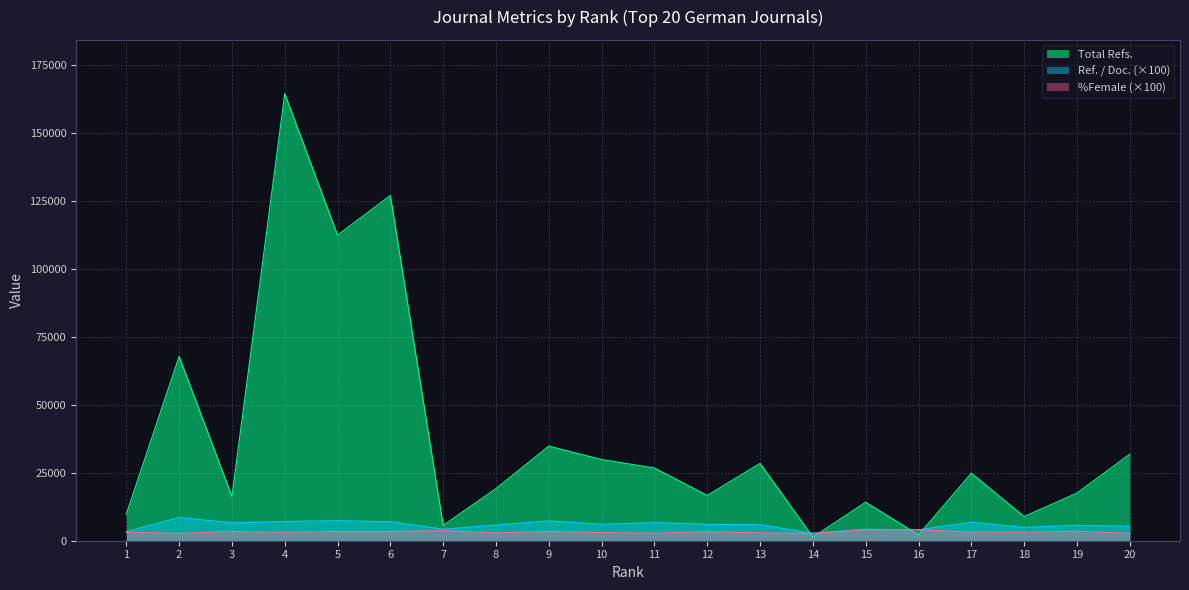

Between 19 and 20, which is larger?

20